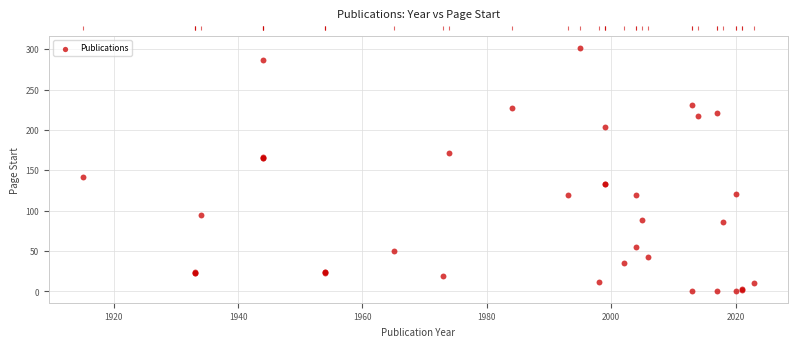

What Y value in the scatter plot is closest to 151?

142